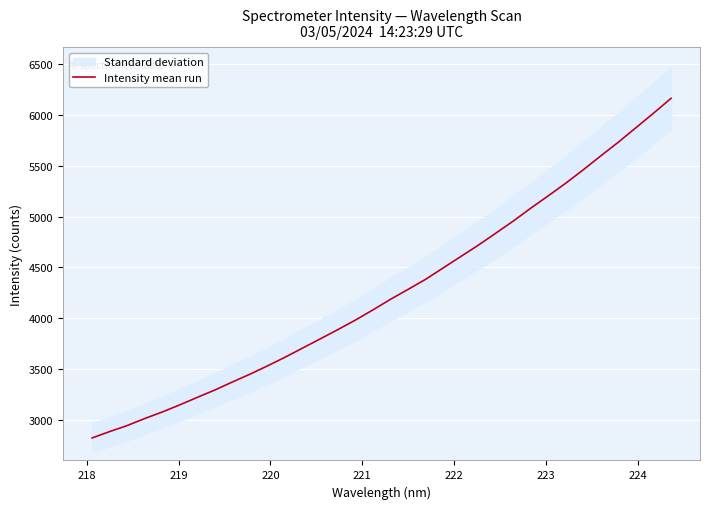

What is the difference between the maximum and minimum values?

3343.4